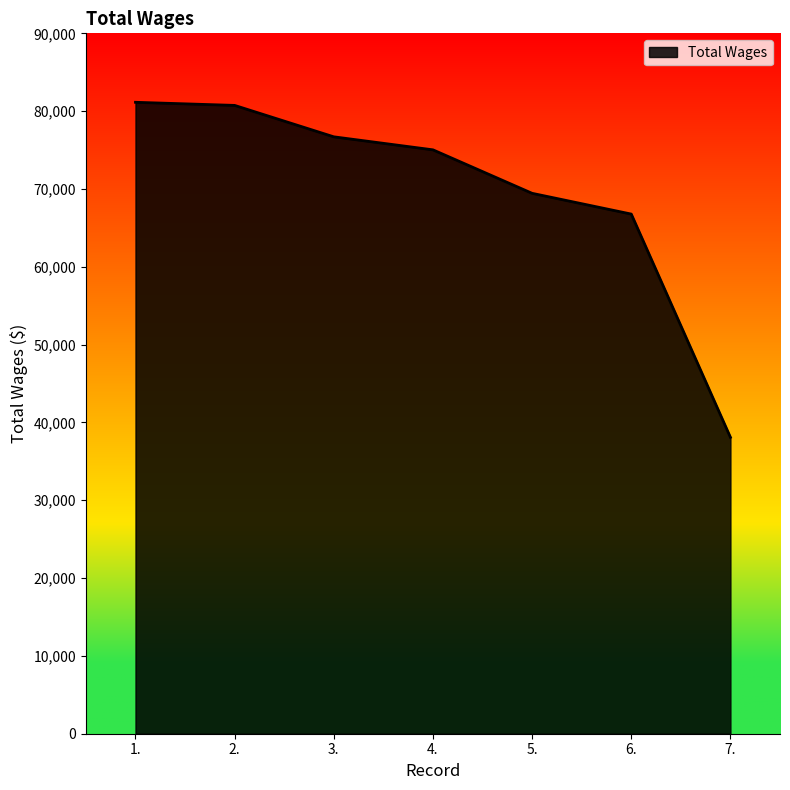

What is the difference between the maximum and minimum values?

43050